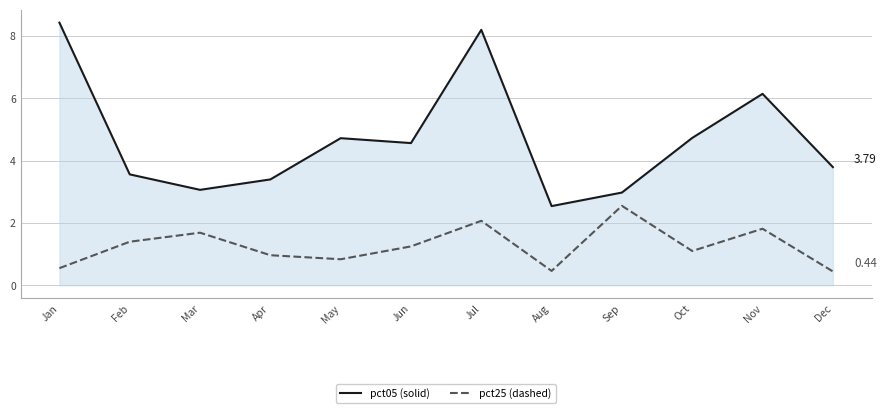

What is the spread (max minus min) of values at Aug?

2.1